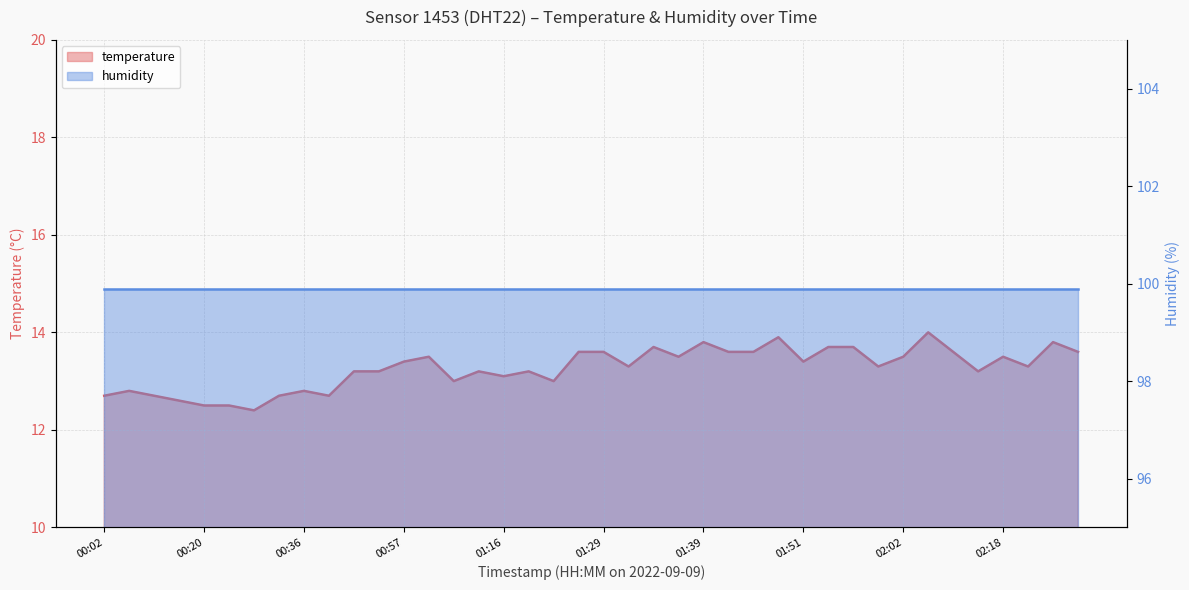

What is the change in value from 00:18 to 00:34?

+0.1